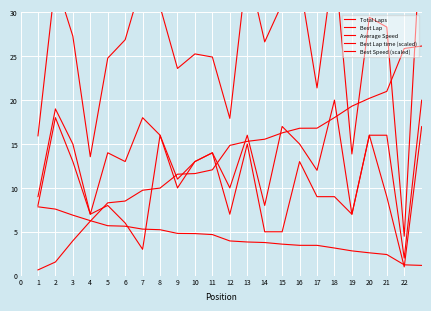

What is the difference between the maximum and minimum values in the Average Speed series?

45.1